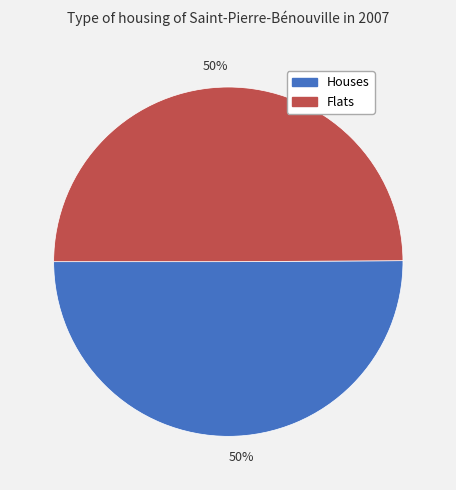

To the nearest percent, what is the average slice percentage?

50%